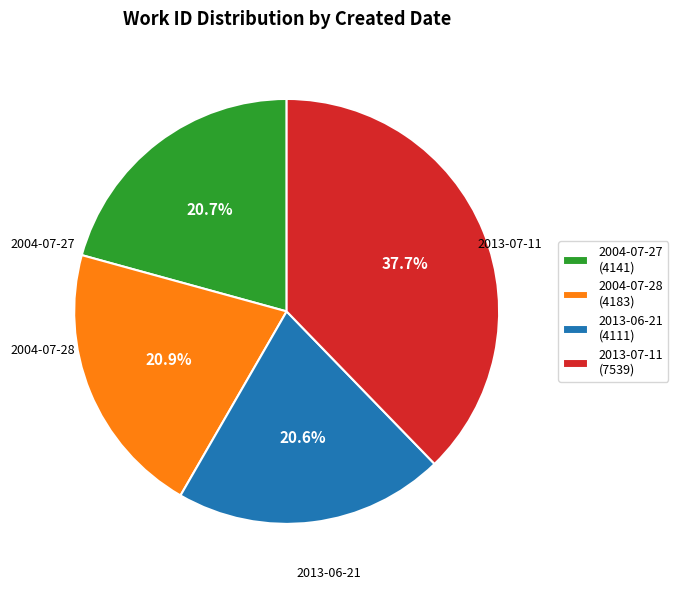

What is the largest slice in the pie chart?

2013-07-11